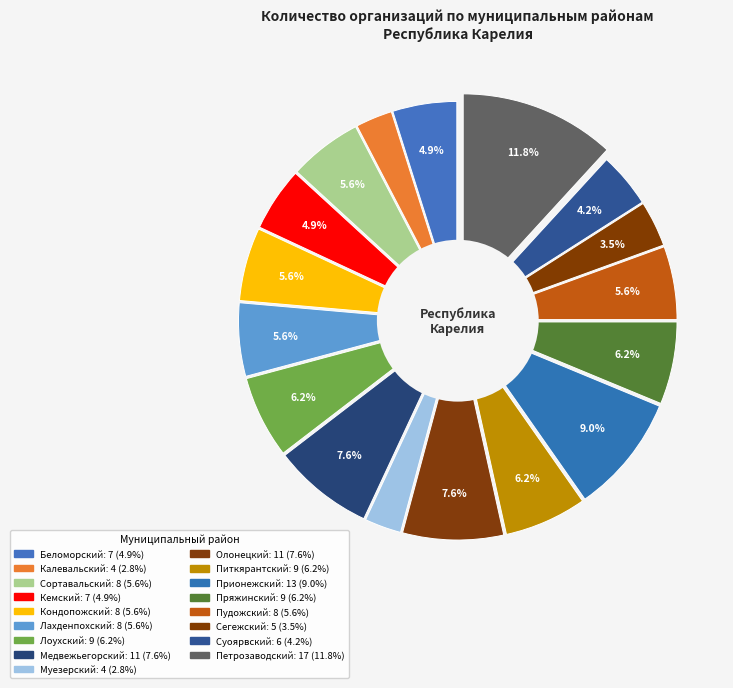

True or false: Прионежский accounts for 9% of the total.

True